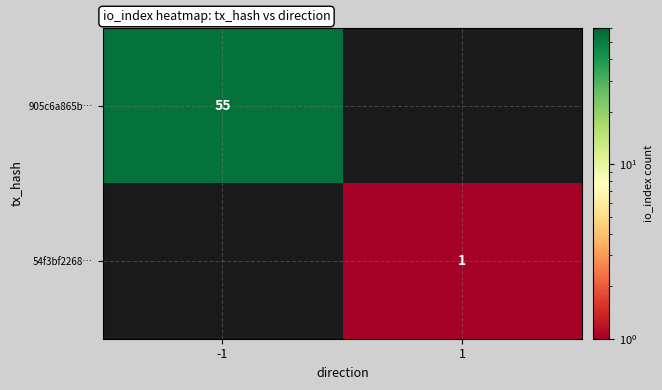

Is the value of 54f3bf2268… at 1 greater than the value of 905c6a865b… at -1?

No